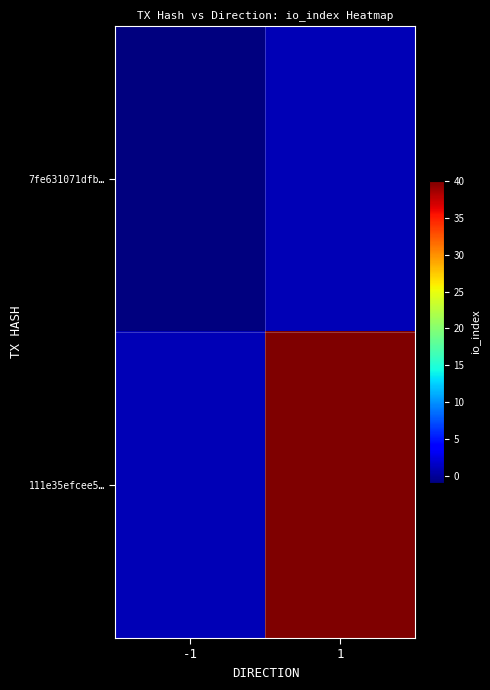

What is the difference between the highest and lowest values at 1?

39